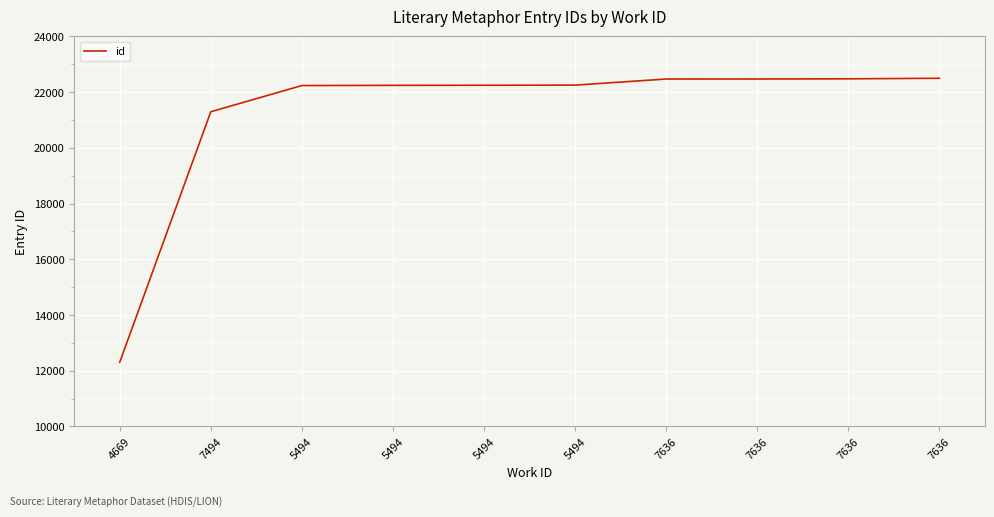

How many lines are shown in the chart?

1